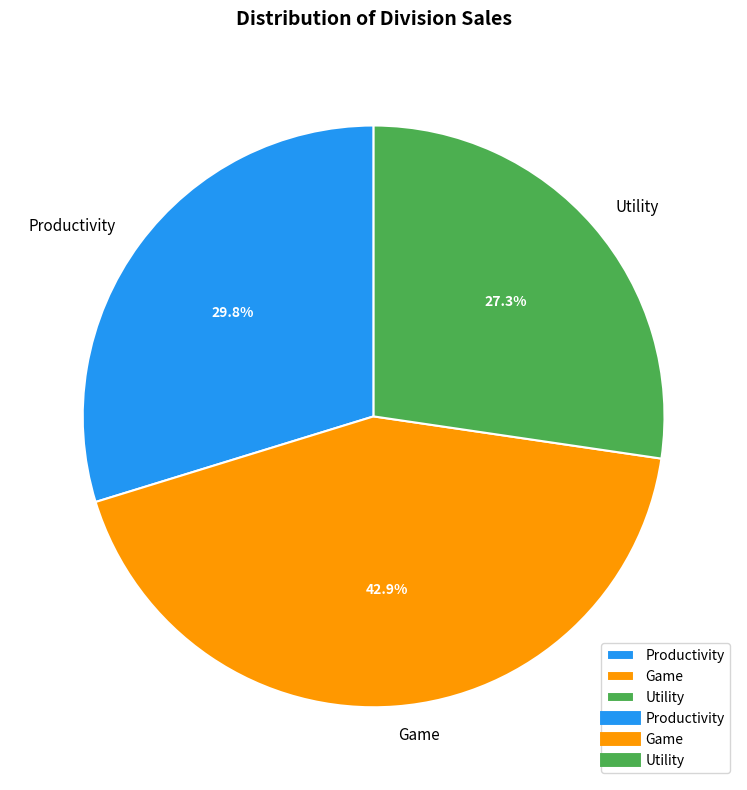

To the nearest percent, what is the difference between the Game and Utility slice percentages?

16%